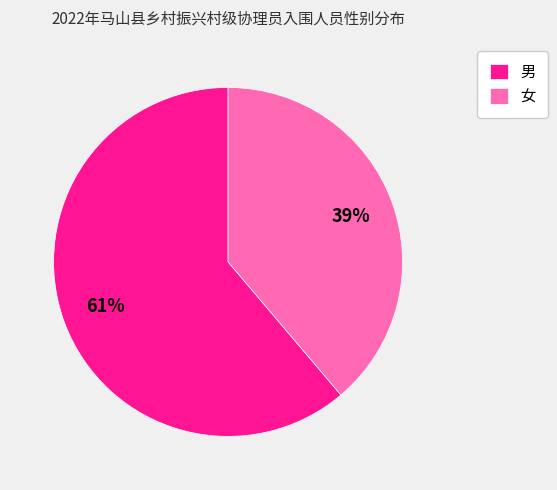

What is the majority slice?

男